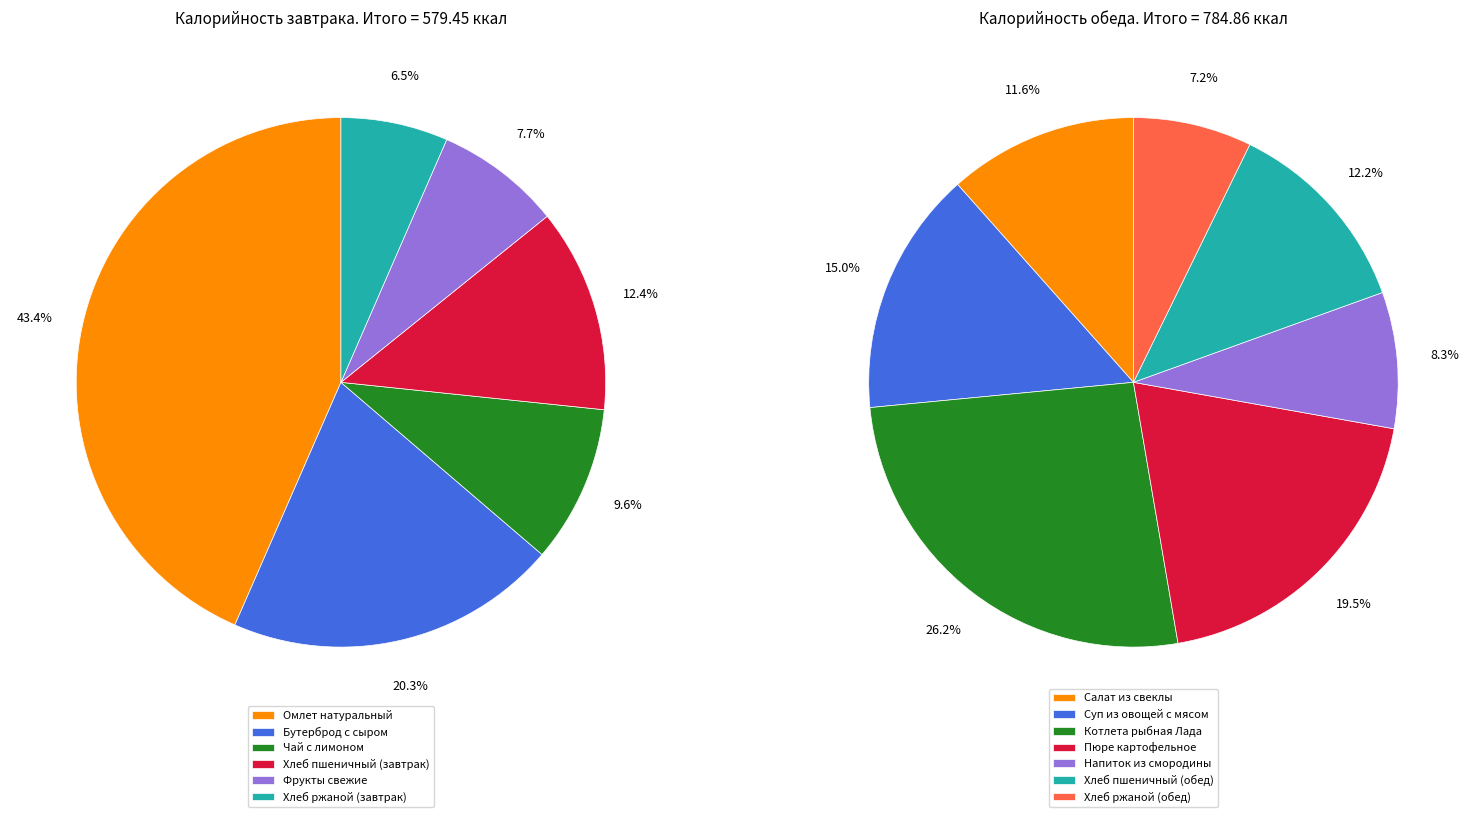

Which slice is the smallest?

Хлеб ржаной (завтрак)